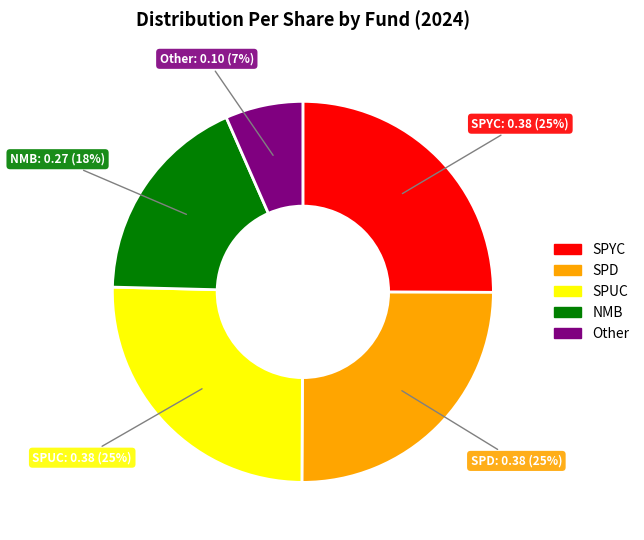

Is there any slice that represents more than half of the pie?

No